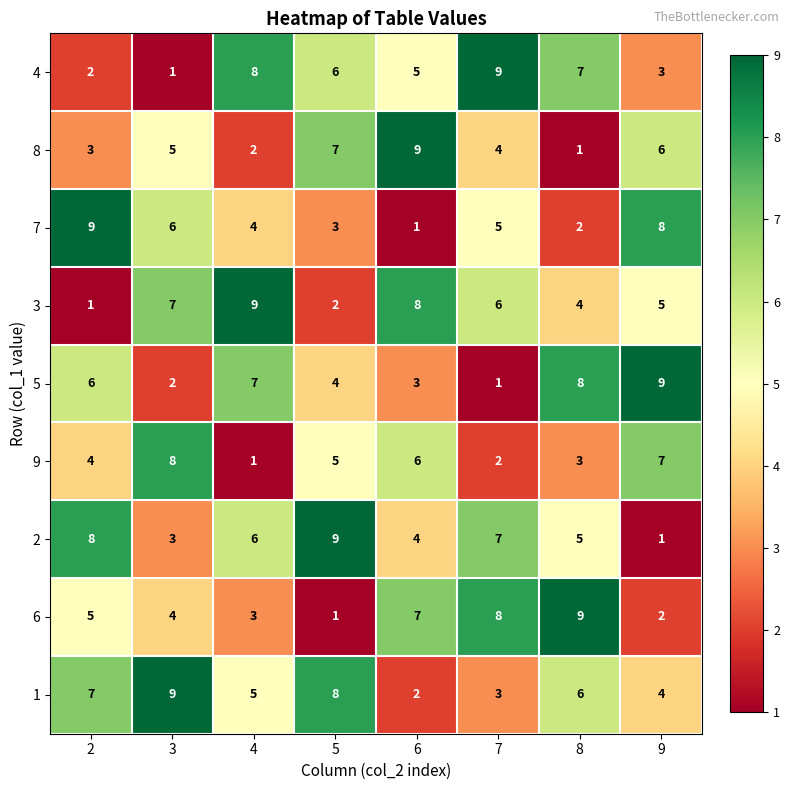

Between 2 and 4, which series saw the biggest shift?

3